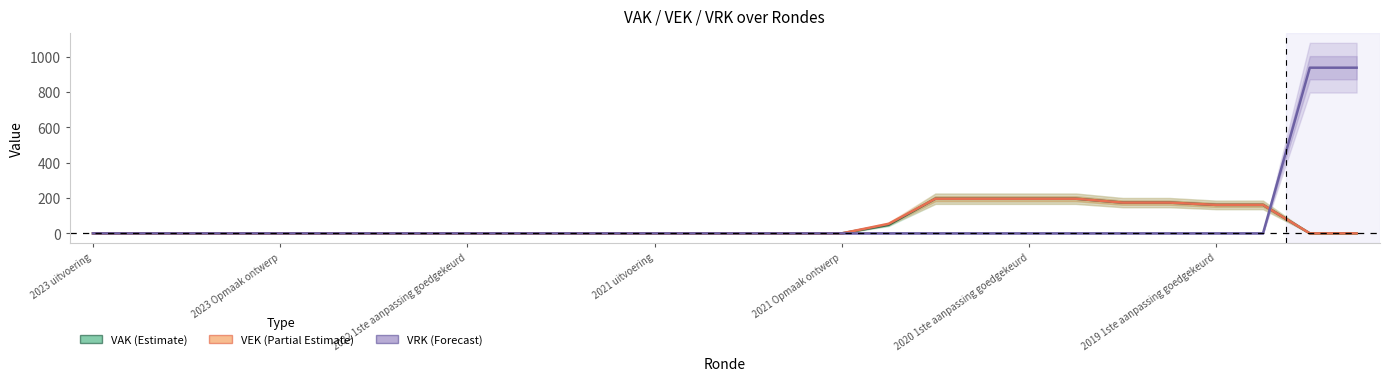

What is the sum of all VAK values?

1502